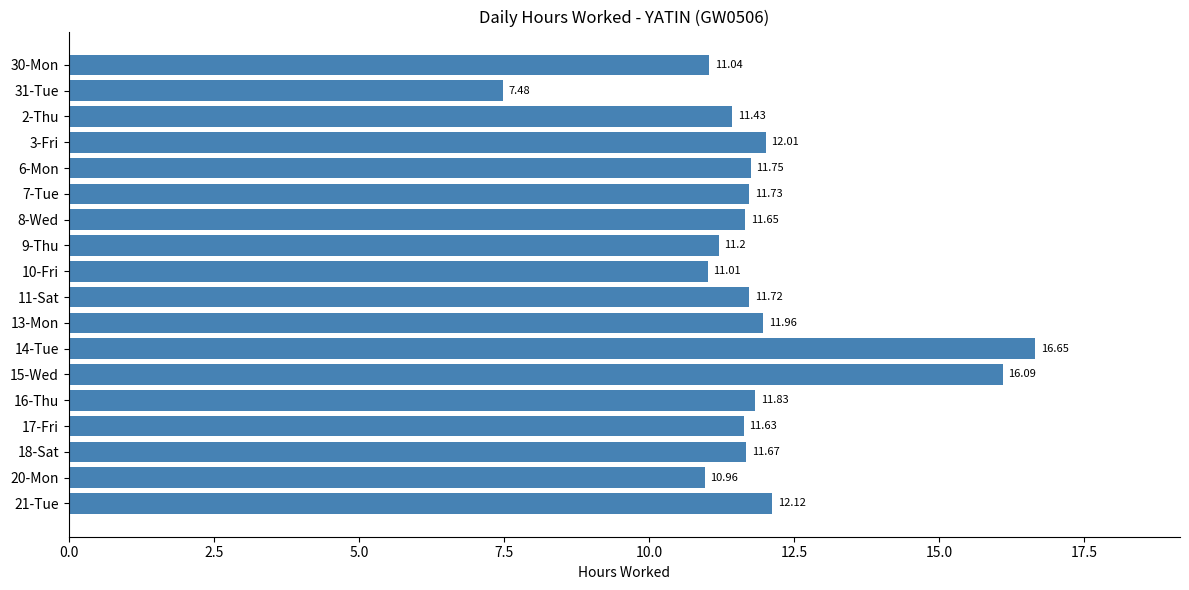

Approximately how many times larger is the value at 6-Mon compared to 2-Thu?

1.0